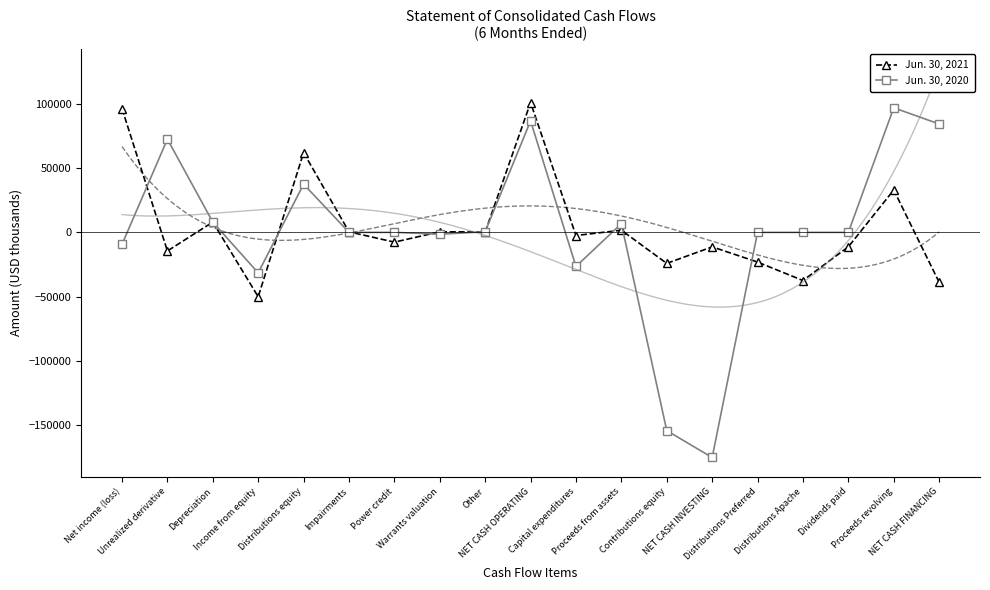

Where is Jun. 30, 2020 nearest to the value -39147?

Income from equity